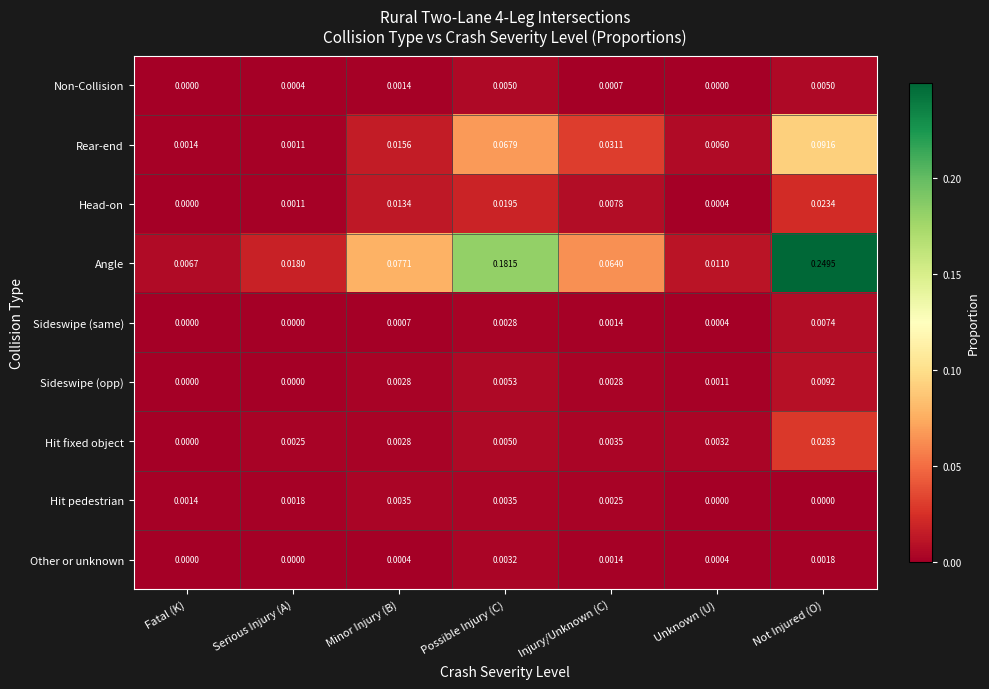

Rank the categories by Head-on value from lowest to highest.

Fatal (K), Unknown (U), Serious Injury (A), Injury/Unknown (C), Minor Injury (B), Possible Injury (C), Not Injured (O)